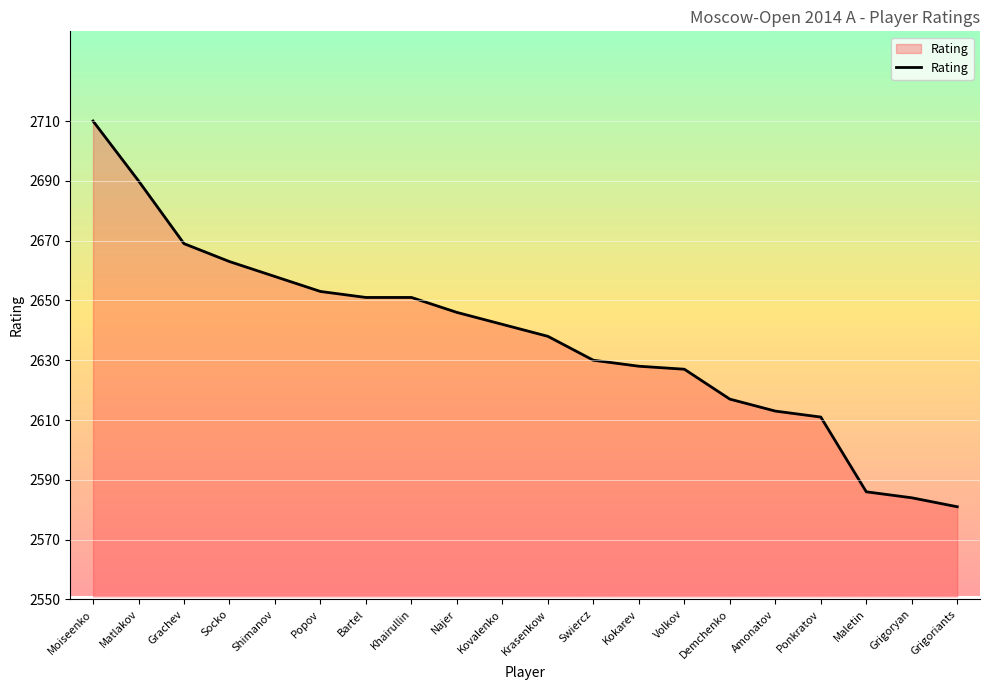

What is the ratio of the value at Popov to the value at Grigoriants?

1.0